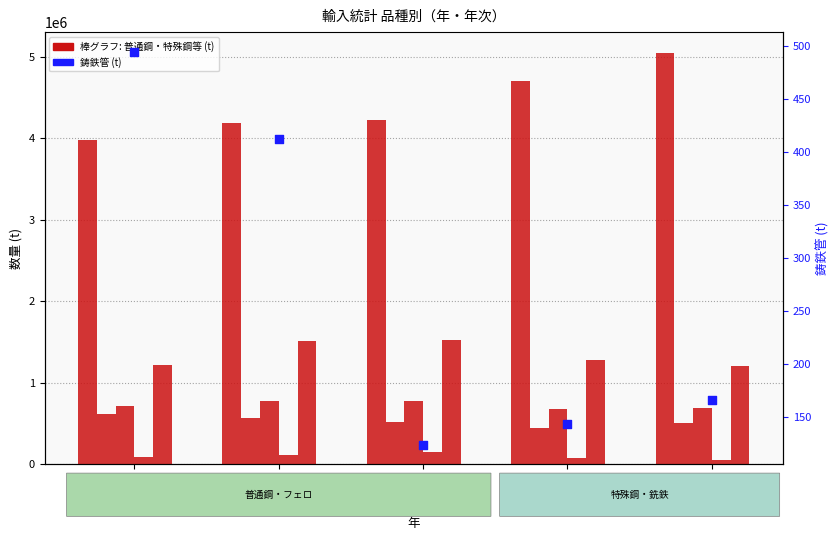

Which series has the largest total across all categories?

普通鋼鋼材合計